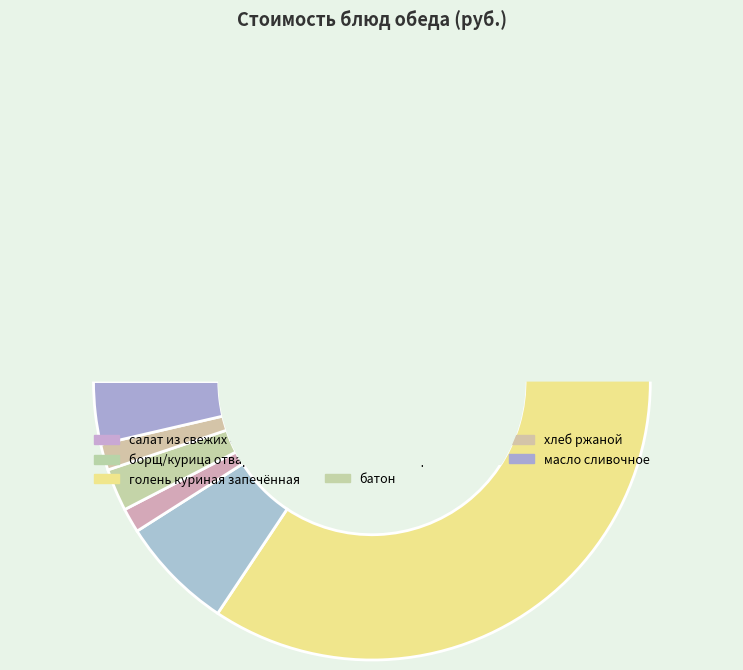

True or false: батон accounts for 2% of the total.

True